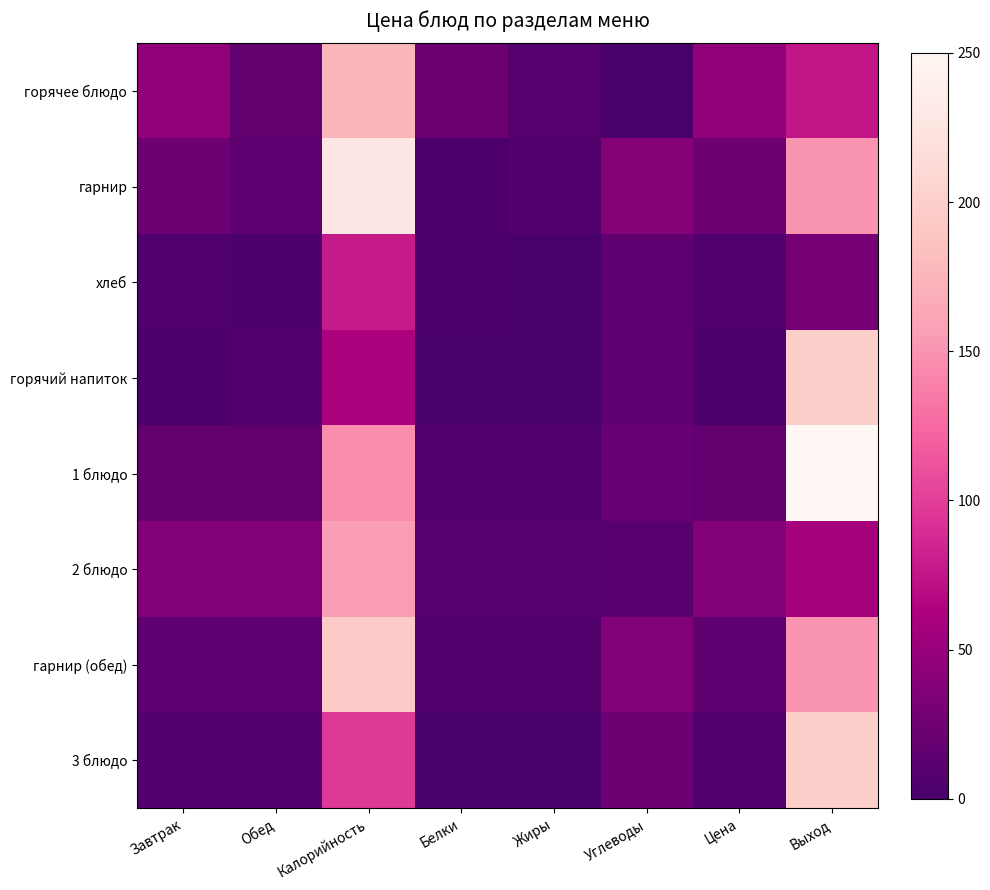

Reading left to right, what are all the values shown in this chart?

горячее блюдо: Завтрак=45.8	Обед=17.0	Калорийность=175.0	Белки=22.9	Жиры=8.8	Углеводы=0.8	Цена=45.8	Выход=75.0
гарнир: Завтрак=24.4	Обед=14.2	Калорийность=227.0	Белки=3.8	Жиры=6.1	Углеводы=38.6	Цена=24.4	Выход=150.0
хлеб: Завтрак=4.1	Обед=2.0	Калорийность=79.0	Белки=2.3	Жиры=0.9	Углеводы=15.4	Цена=4.1	Выход=30.0
горячий напиток: Завтрак=3.0	Обед=6.5	Калорийность=62.0	Белки=0.4	Жиры=0.0	Углеводы=15.1	Цена=3.0	Выход=200.0
1 блюдо: Завтрак=17.0	Обед=17.0	Калорийность=146.0	Белки=5.5	Жиры=4.7	Углеводы=19.7	Цена=17.0	Выход=250.0
2 блюдо: Завтрак=37.6	Обед=37.6	Калорийность=156.0	Белки=8.6	Жиры=8.9	Углеводы=10.3	Цена=37.6	Выход=58.0
гарнир (обед): Завтрак=14.2	Обед=14.2	Калорийность=195.0	Белки=5.2	Жиры=4.5	Углеводы=37.8	Цена=14.2	Выход=150.0
3 блюдо: Завтрак=6.5	Обед=6.5	Калорийность=97.0	Белки=0.1	Жиры=0.0	Углеводы=24.3	Цена=6.5	Выход=200.0